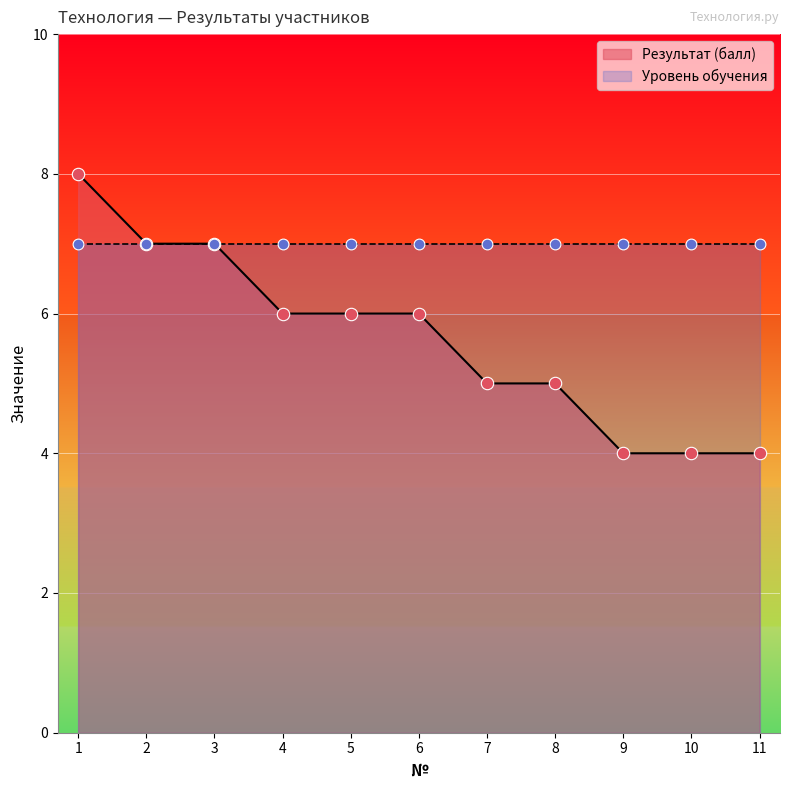

Approximately how many times larger is the value at 10 compared to 6?

0.7